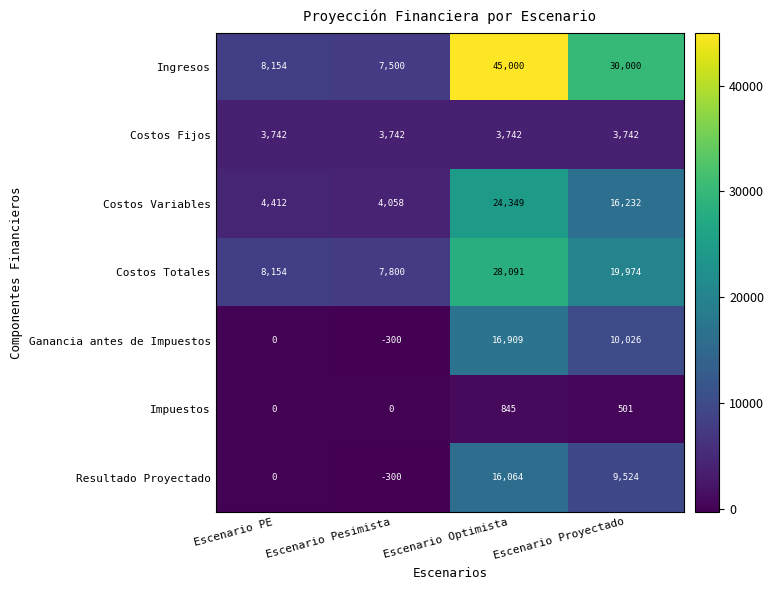

At how many categories does at least one series exceed 3165?

4